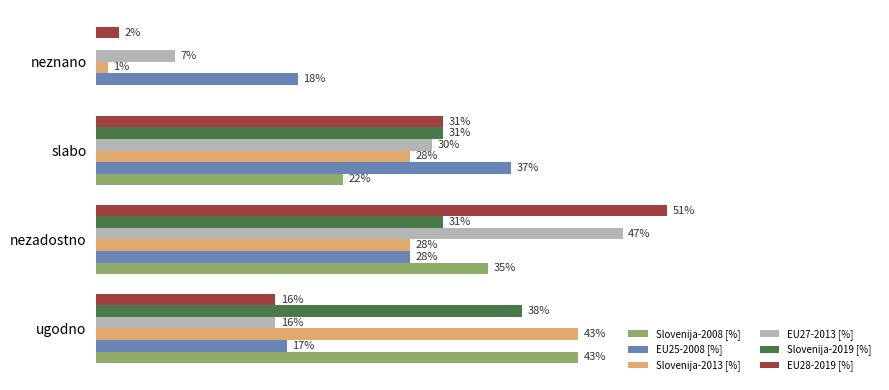

At which label does Slovenija-2013 [%] reach its peak?

ugodno